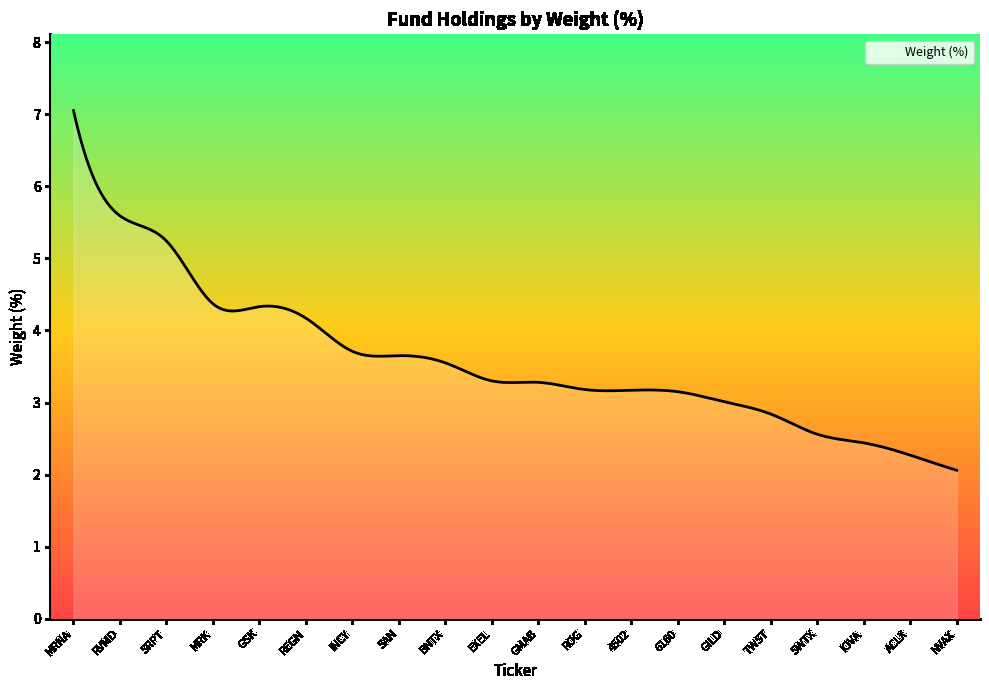

What is the smallest value displayed?

2.1